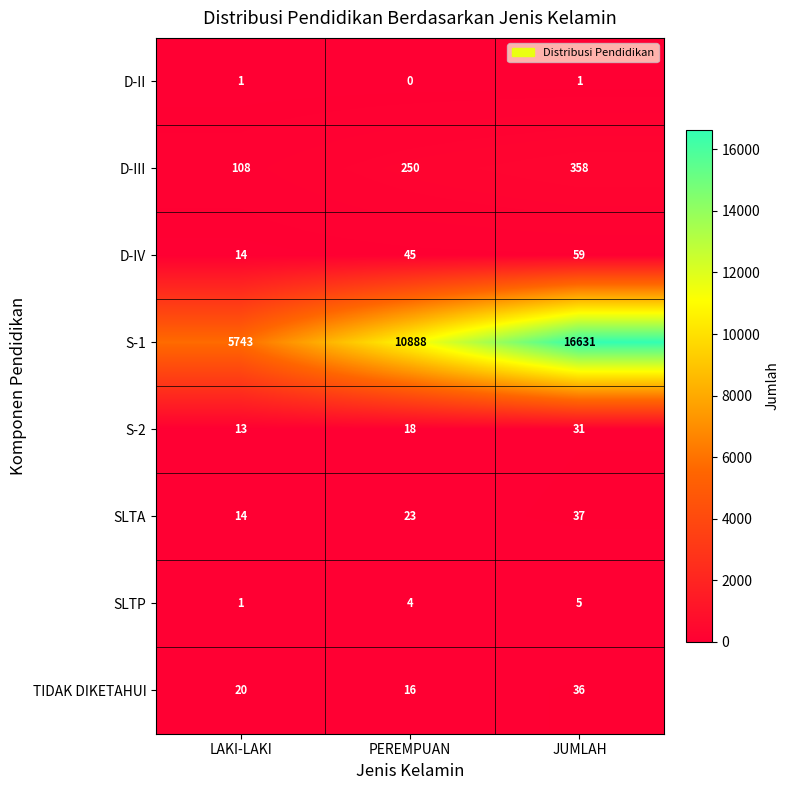

At JUMLAH, list the series in order from smallest to largest.

D-II, SLTP, S-2, TIDAK DIKETAHUI, SLTA, D-IV, D-III, S-1